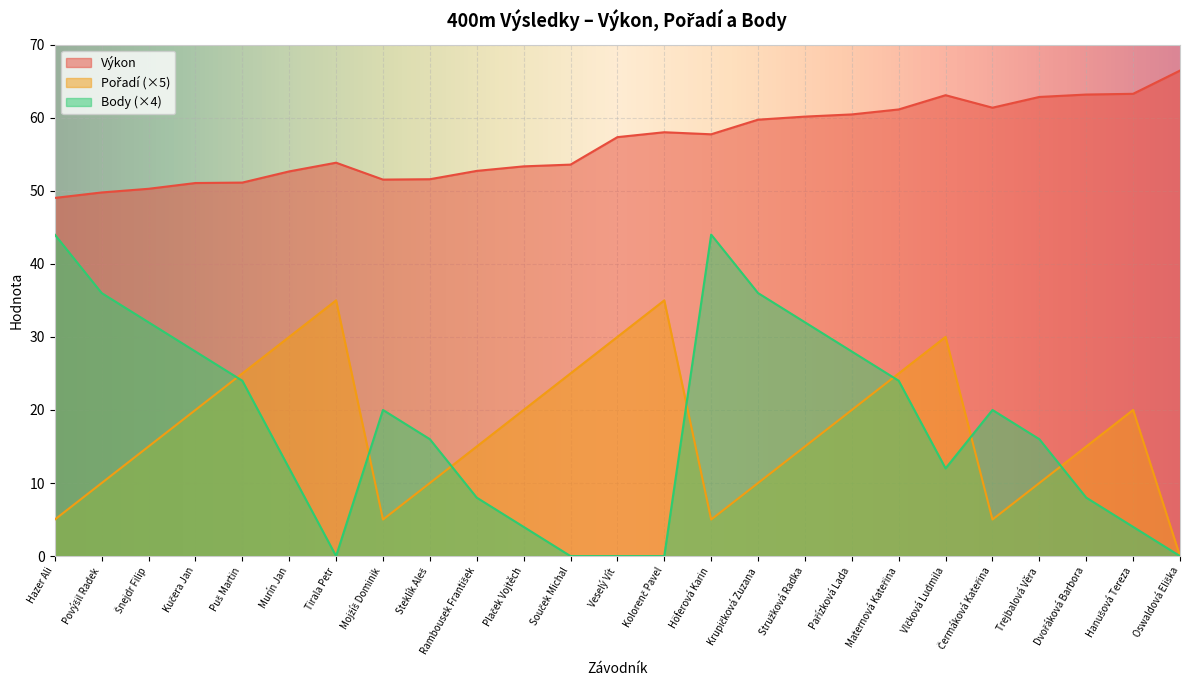

What is the sum of the Výkon values at Veselý Vít and Höferová Karin?

115.1